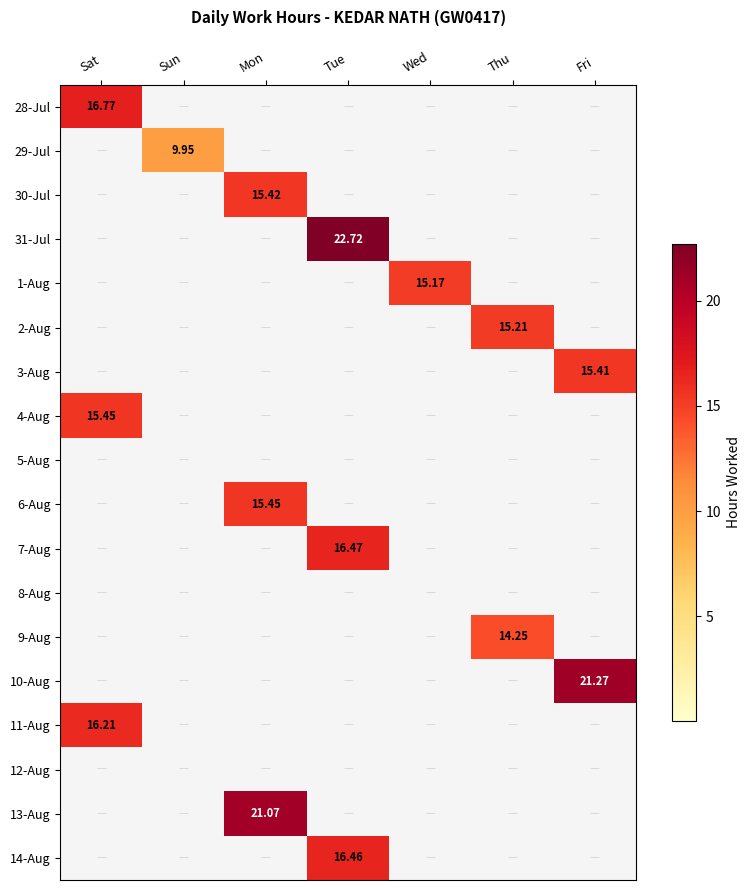

Is it true that 28-Jul equals -9.2 at Sun?

False